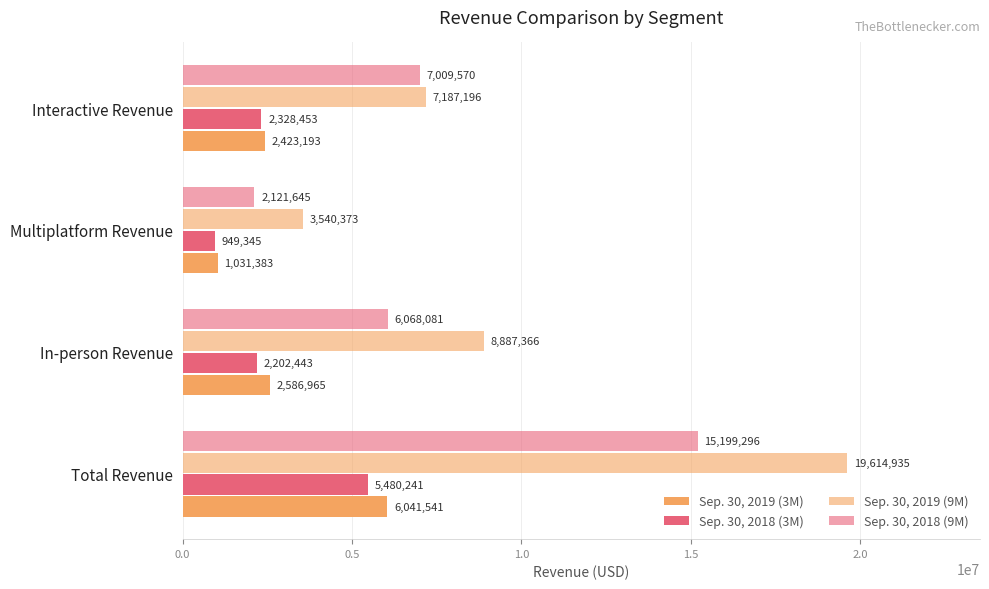

What is the maximum value shown in the chart?

19614935